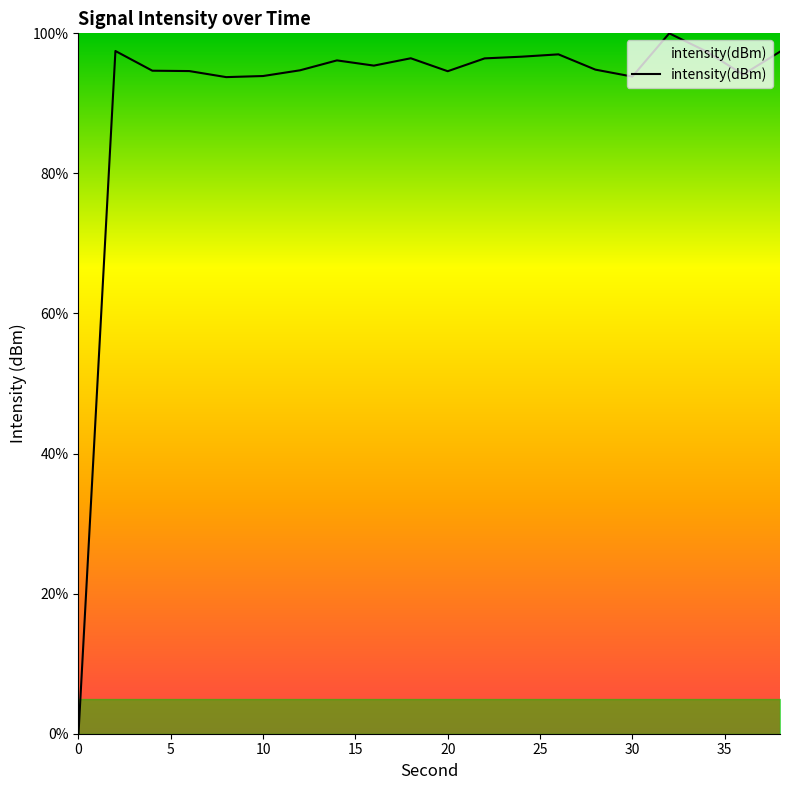

What is the difference between the maximum and minimum values?

100.0